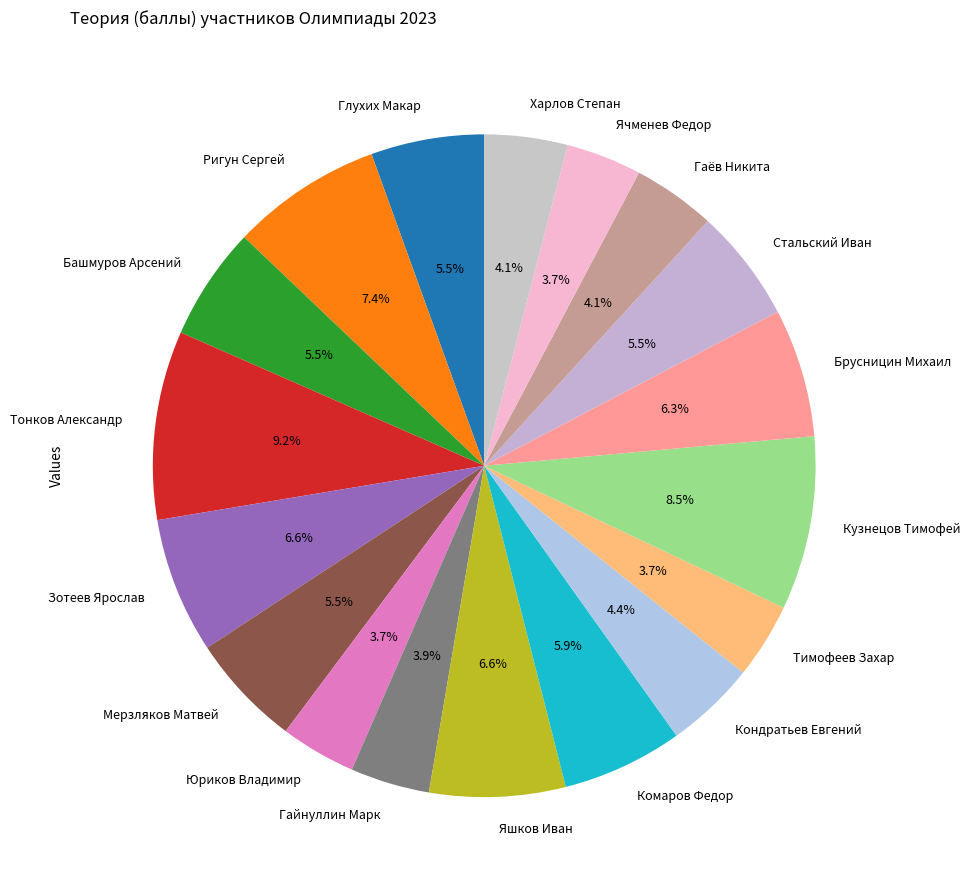

What percentage is NOT represented by Башмуров Арсений?

94.5%